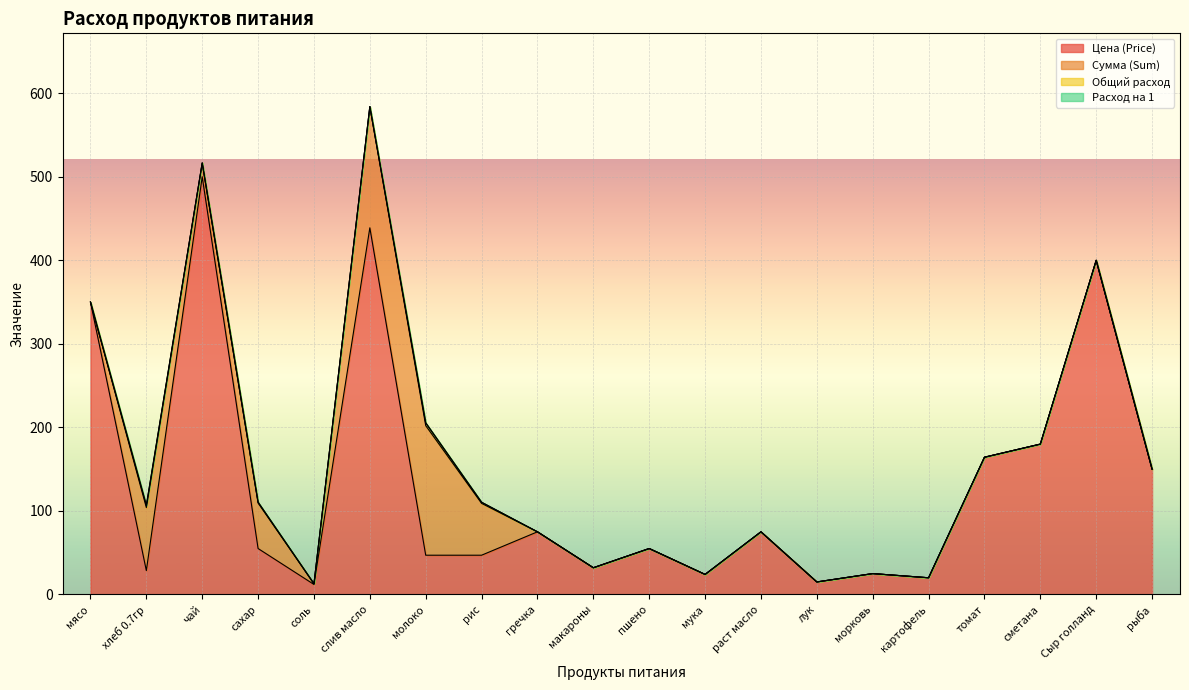

At which label is Сумма (Sum) closest to 77?

хлеб 0.7гр